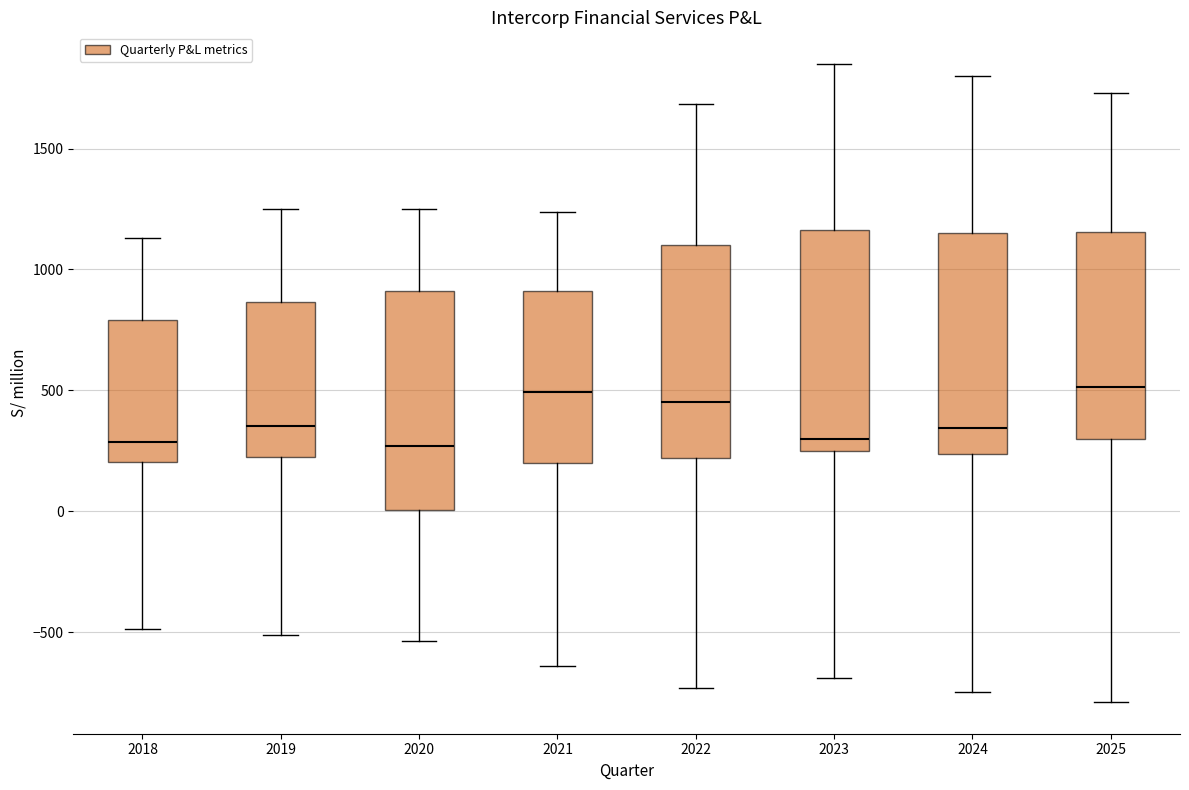

Reading left to right, read every box against the y-axis: the position of its median line, the range the box covers, and the ends of its whiskers. The values are not printed on the chart, so give them approximately, as read against the axis.

2018: median 300, box 200 to 800, whiskers -500 to 1150
2019: median 350, box 200 to 850, whiskers -500 to 1250
2020: median 250, box 0 to 900, whiskers -550 to 1250
2021: median 500, box 200 to 900, whiskers -650 to 1250
2022: median 450, box 200 to 1100, whiskers -750 to 1700
2023: median 300, box 250 to 1150, whiskers -700 to 1850
2024: median 350, box 250 to 1150, whiskers -750 to 1800
2025: median 500, box 300 to 1150, whiskers -800 to 1750